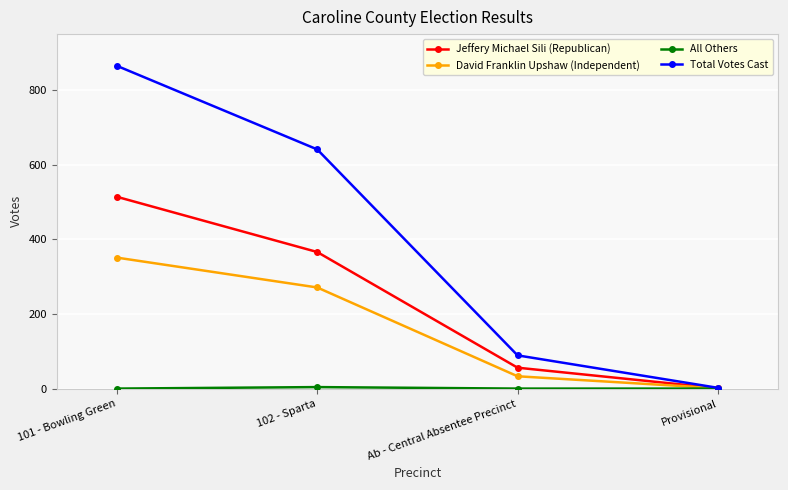

At which label does Total Votes Cast first exceed 641?

101 - Bowling Green